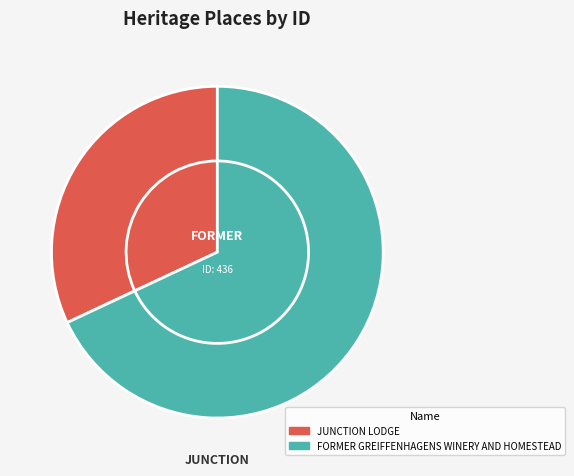

What is the smallest slice in the pie chart?

JUNCTION LODGE